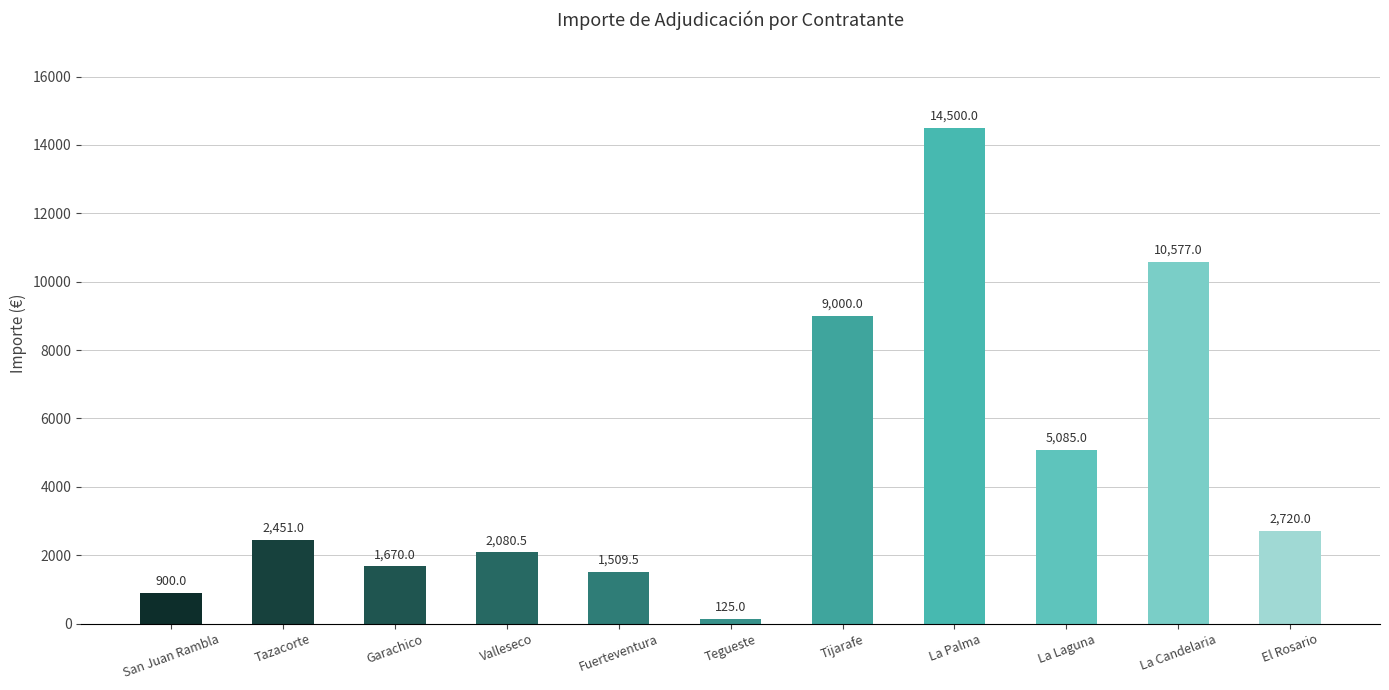

What is the label of the 8th bar from the left?

La Palma